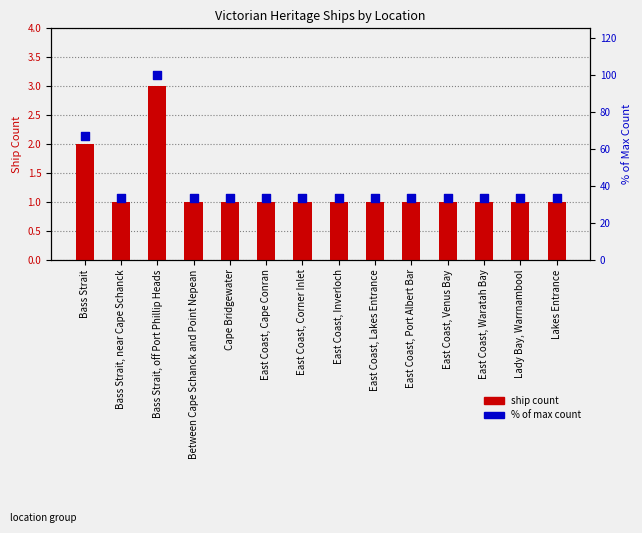

At how many categories does at least one series exceed 68?

1